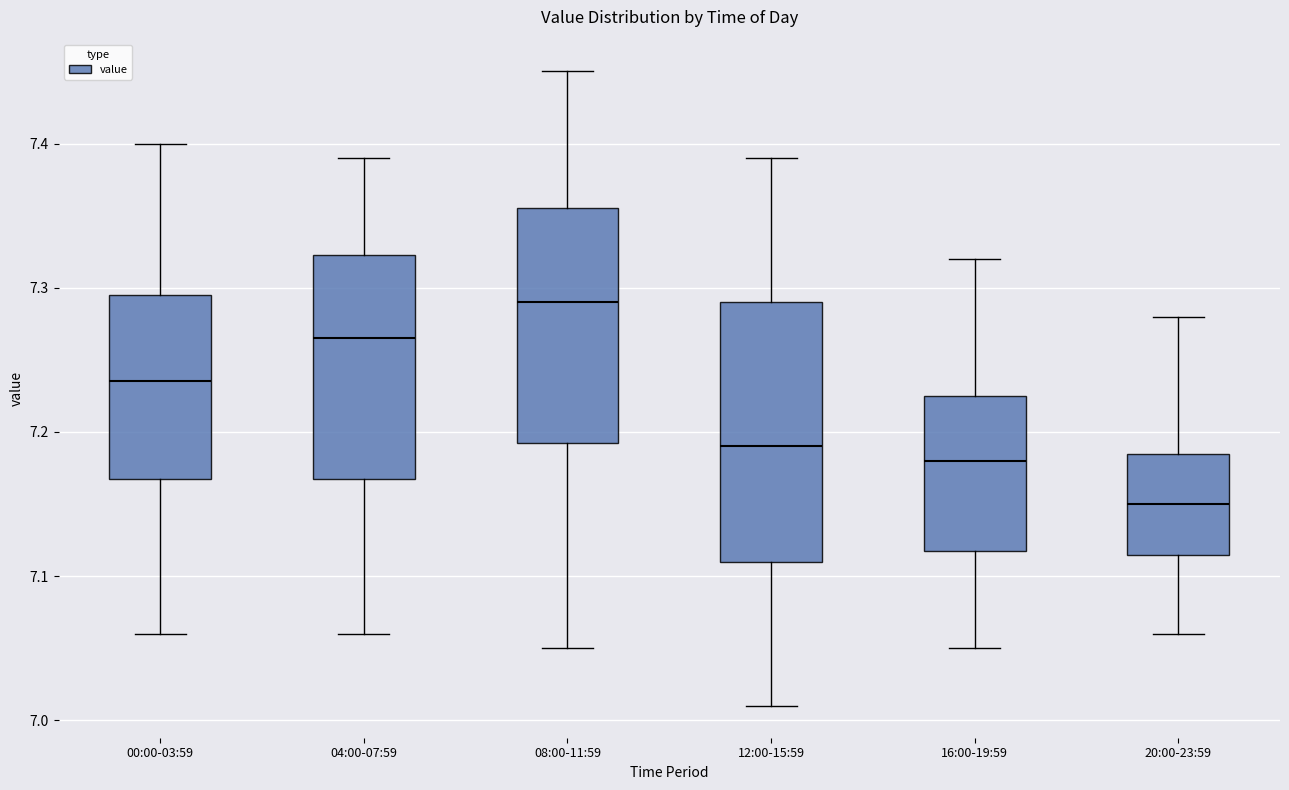

Reading left to right, read every box against the y-axis: the position of its median line, the range the box covers, and the ends of its whiskers. The values are not printed on the chart, so give them approximately, as read against the axis.

00:00-03:59: median 7.24, box 7.17 to 7.30, whiskers 7.06 to 7.40
04:00-07:59: median 7.27, box 7.17 to 7.32, whiskers 7.06 to 7.39
08:00-11:59: median 7.29, box 7.19 to 7.36, whiskers 7.05 to 7.45
12:00-15:59: median 7.19, box 7.11 to 7.29, whiskers 7.01 to 7.39
16:00-19:59: median 7.18, box 7.12 to 7.23, whiskers 7.05 to 7.32
20:00-23:59: median 7.15, box 7.12 to 7.19, whiskers 7.06 to 7.28